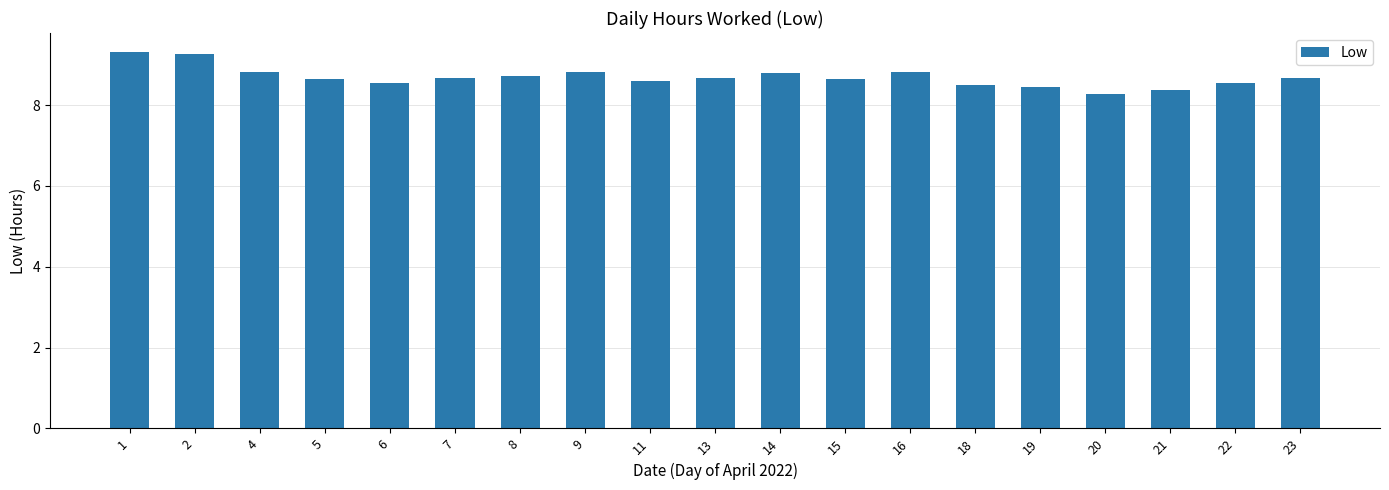

What is the smallest value displayed?

8.3